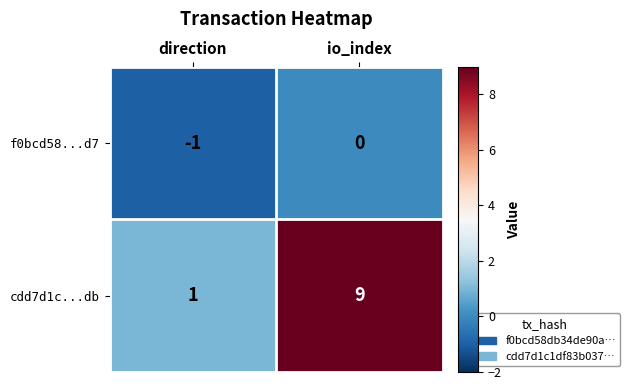

Rank the series by their average value, from lowest to highest.

f0bcd58...d7, cdd7d1c...db